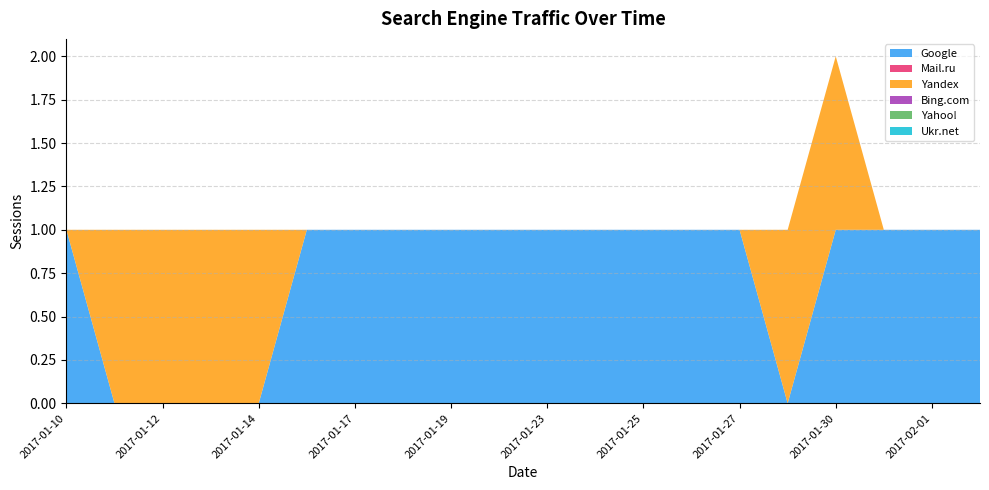

Reading right to left, transcribe all the data shown in this chart.

Google: 1	1	1	1	0	1	1	1	1	1	1	1	1	1	1	0	0	0	0	1
Mail.ru: 0	0	0	0	0	0	0	0	0	0	0	0	0	0	0	0	0	0	0	0
Yandex: 0	0	0	1	1	0	0	0	0	0	0	0	0	0	0	1	1	1	1	0
Bing.com: 0	0	0	0	0	0	0	0	0	0	0	0	0	0	0	0	0	0	0	0
Yahoo!: 0	0	0	0	0	0	0	0	0	0	0	0	0	0	0	0	0	0	0	0
Ukr.net: 0	0	0	0	0	0	0	0	0	0	0	0	0	0	0	0	0	0	0	0